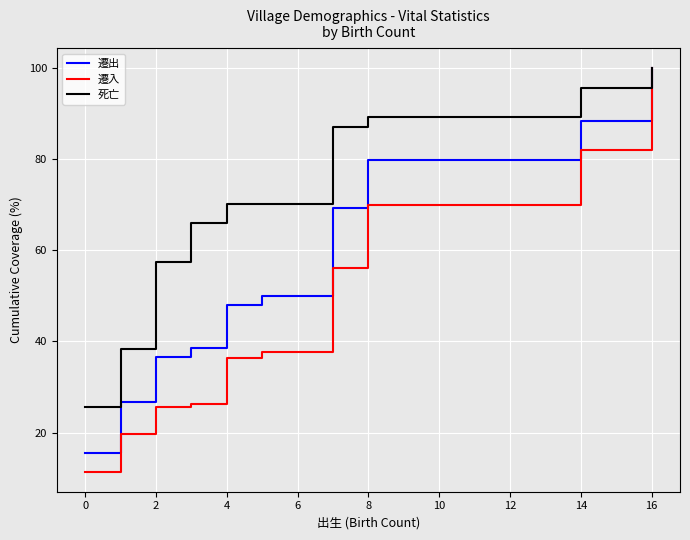

Which series has the largest total across all categories?

死亡